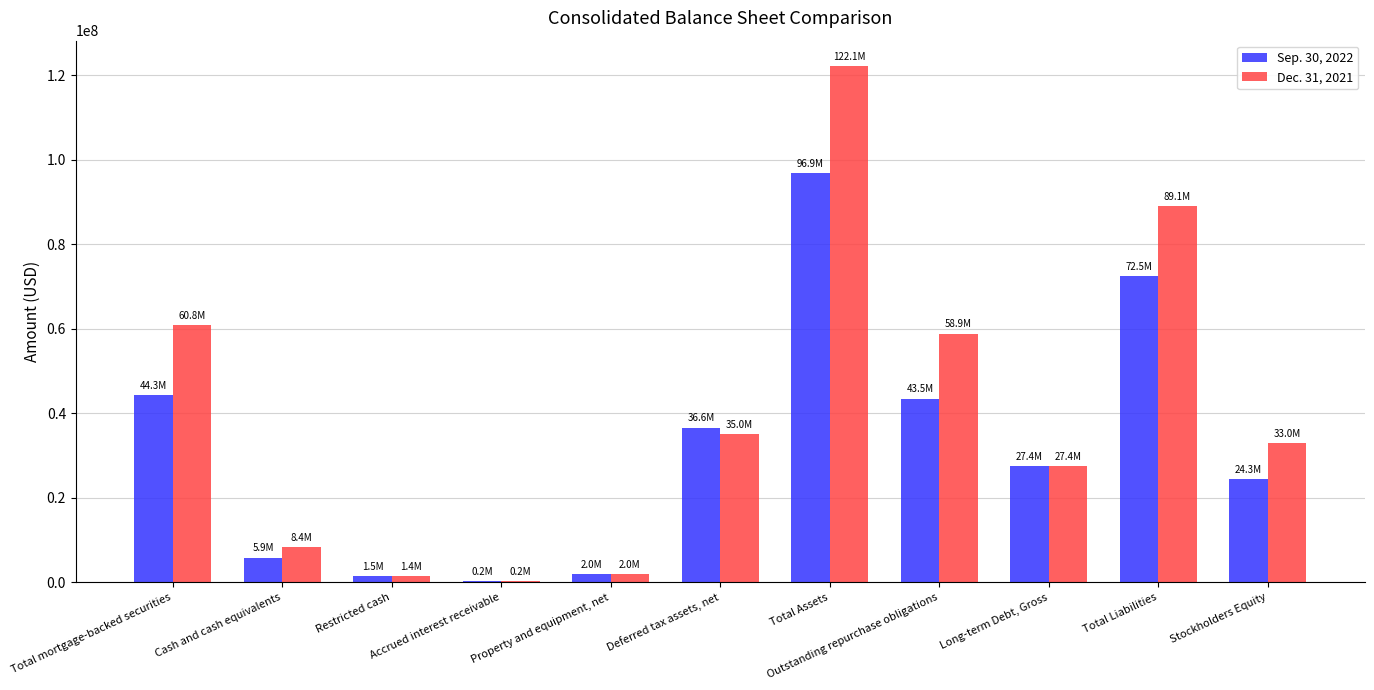

Is it true that Sep. 30, 2022 equals 105058074 at Total Liabilities?

False